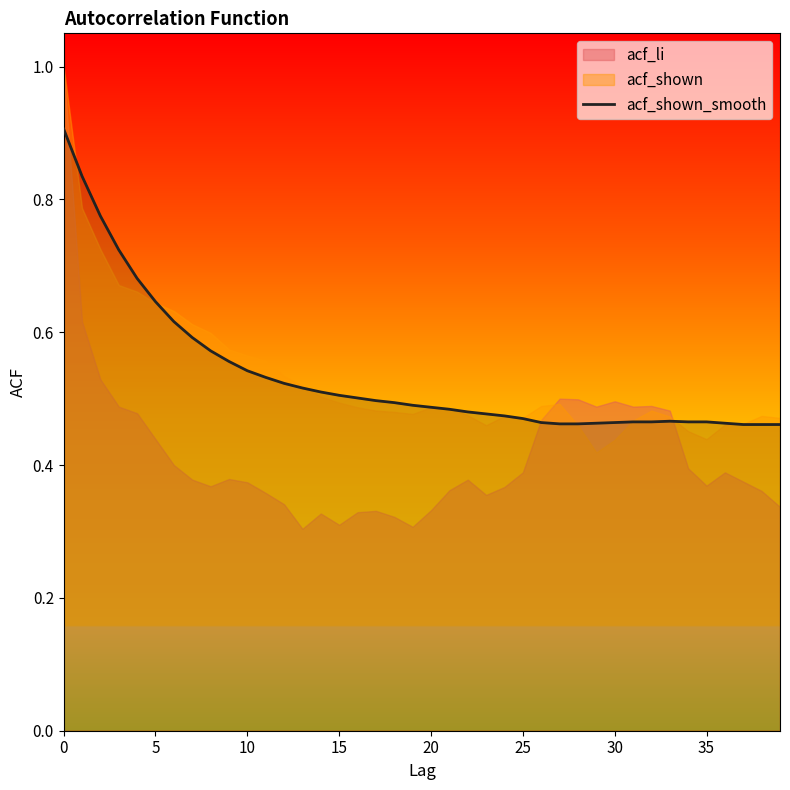

What is the label of the 22nd point from the right?

18